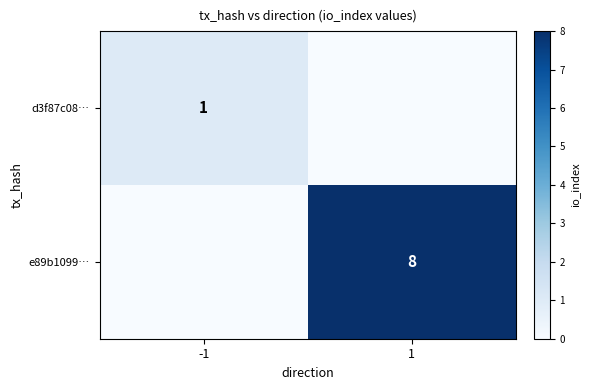

Count the number of data series in this chart.

2